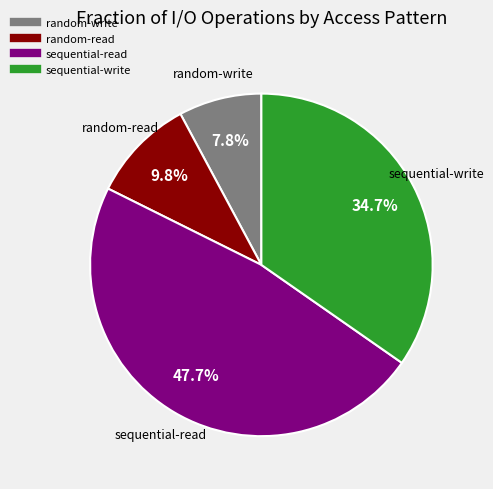

Which has a higher value, random-write or sequential-read?

sequential-read